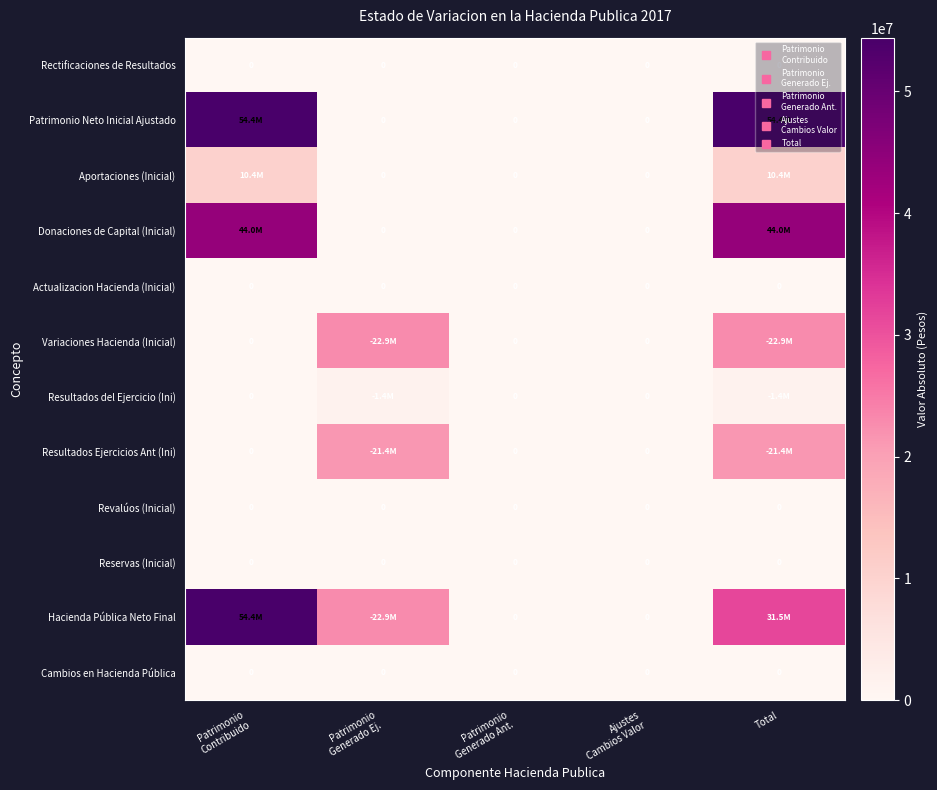

Rank the series at Patrimonio Generado Ant. from lowest to highest value.

Rectificaciones de Resultados, Patrimonio Neto Inicial Ajustado, Aportaciones (Inicial), Donaciones de Capital (Inicial), Actualizacion Hacienda (Inicial), Variaciones Hacienda (Inicial), Resultados del Ejercicio (Ini), Resultados Ejercicios Ant (Ini), Revalúos (Inicial), Reservas (Inicial), Hacienda Pública Neto Final, Cambios en Hacienda Pública